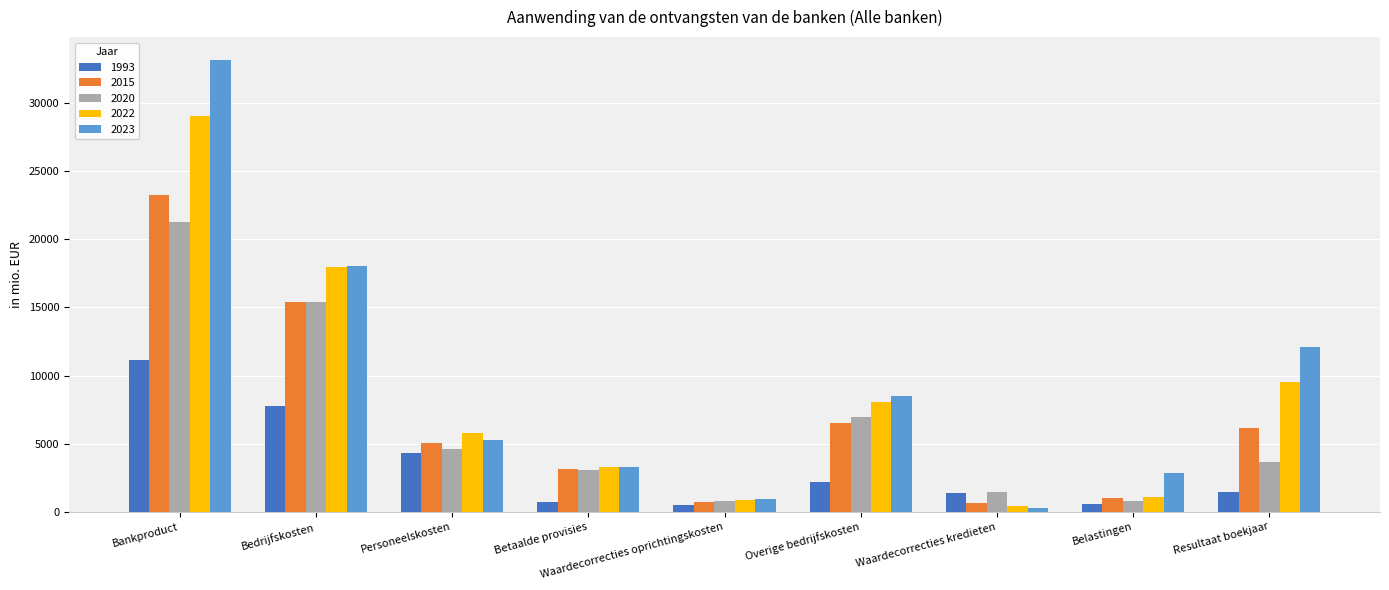

At which label is 2023 closest to 16732?

Bedrijfskosten